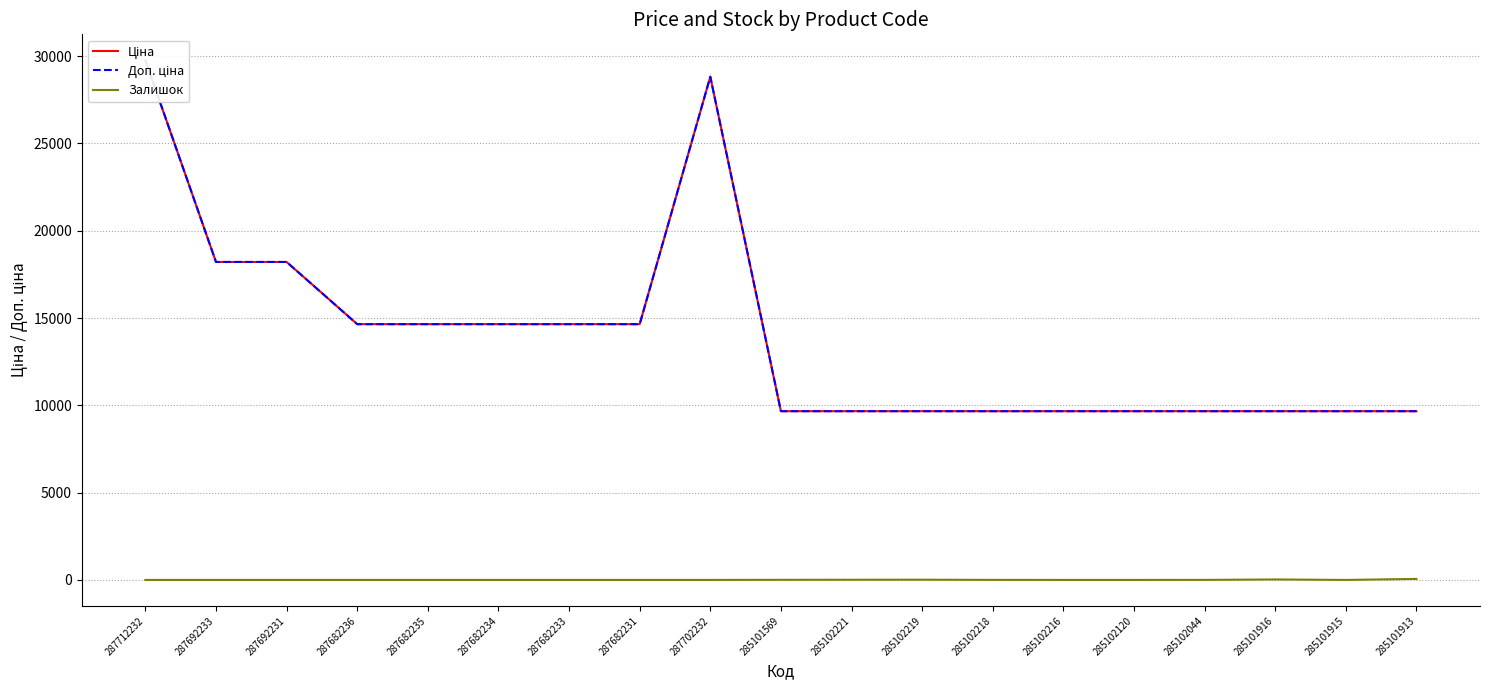

Reading right to left, extract all data points from this chart.

Ціна: 285101913=9664.7	285101915=9664.7	285101916=9664.7	285102044=9664.7	285102120=9664.7	285102216=9664.7	285102218=9664.7	285102219=9664.7	285102221=9664.7	285101569=9664.7	287702232=28821.8	287682231=14649.6	287682233=14649.6	287682234=14649.6	287682235=14649.6	287682236=14649.6	287692231=18212.0	287692233=18212.0	287712232=29761.5
Доп. ціна: 285101913=9664.7	285101915=9664.7	285101916=9664.7	285102044=9664.7	285102120=9664.7	285102216=9664.7	285102218=9664.7	285102219=9664.7	285102221=9664.7	285101569=9664.7	287702232=28821.8	287682231=14649.6	287682233=14649.6	287682234=14649.6	287682235=14649.6	287682236=14649.6	287692231=18212.0	287692233=18212.0	287712232=29761.5
Залишок: 285101913=58.0	285101915=0.0	285101916=28.0	285102044=3.0	285102120=0.0	285102216=0.0	285102218=3.0	285102219=14.0	285102221=11.0	285101569=7.0	287702232=0.0	287682231=0.0	287682233=0.0	287682234=0.0	287682235=0.0	287682236=0.0	287692231=0.0	287692233=0.0	287712232=0.0